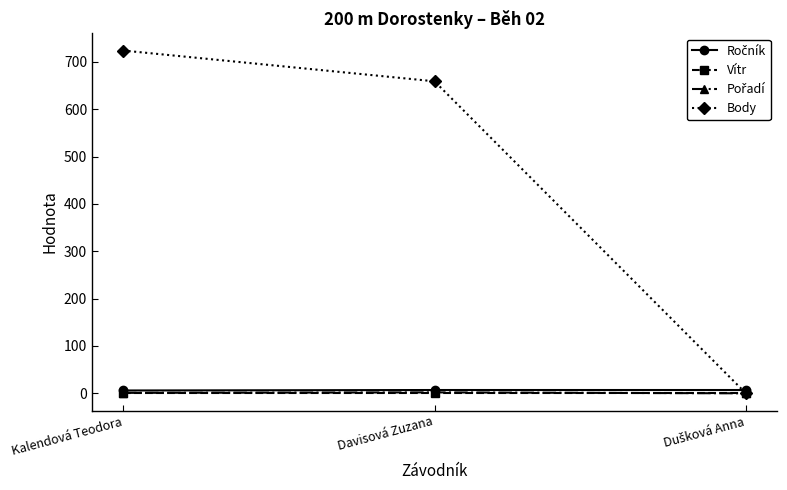

How many lines are shown in the chart?

4